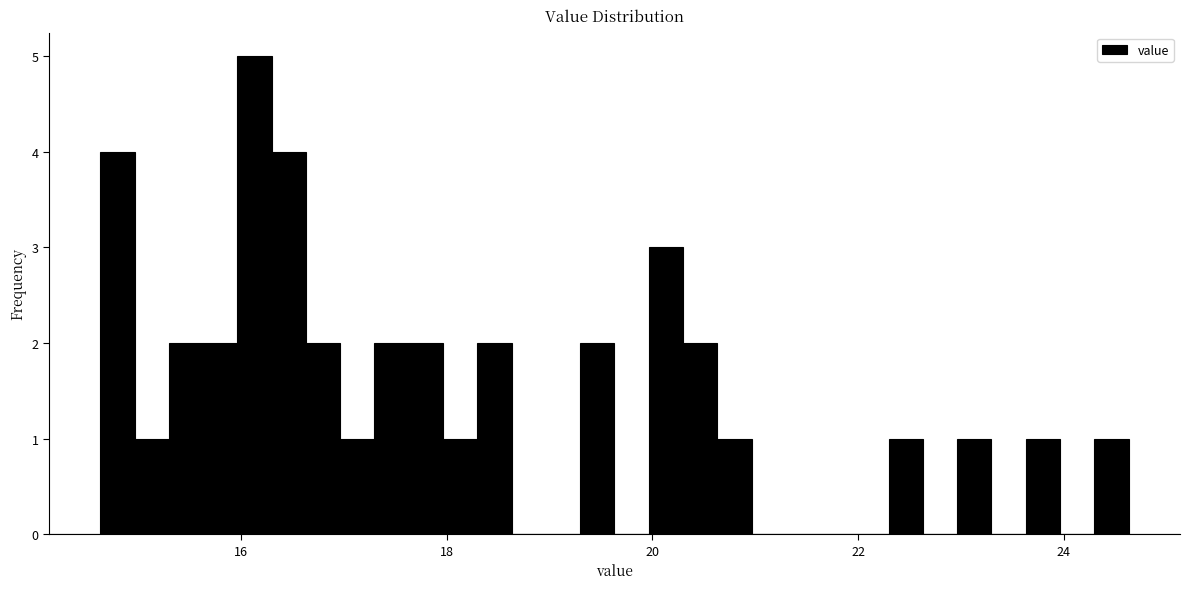

Read against the x-axis, roughly where is the centre of the tallest bar?

16.2